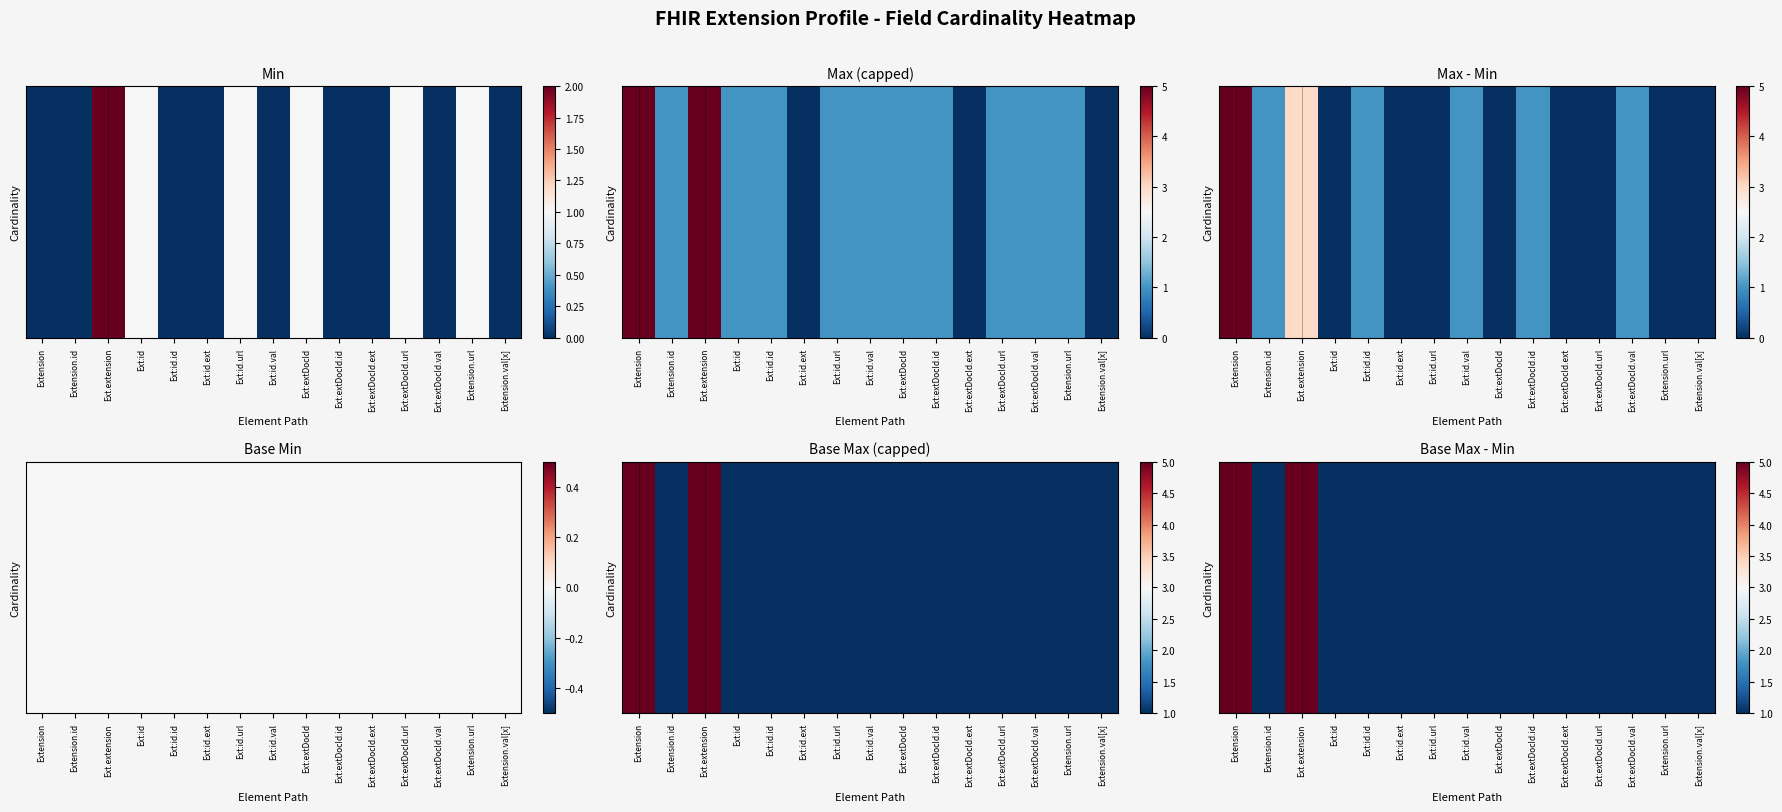

List the labels in order of value, largest first.

Extension, Ext.extension, Extension.id, Ext:id, Ext:id.id, Ext:id.ext, Ext:id.url, Ext:id.val, Ext:extDocId, Ext:extDocId.id, Ext:extDocId.ext, Ext:extDocId.url, Ext:extDocId.val, Extension.url, Extension.val[x]